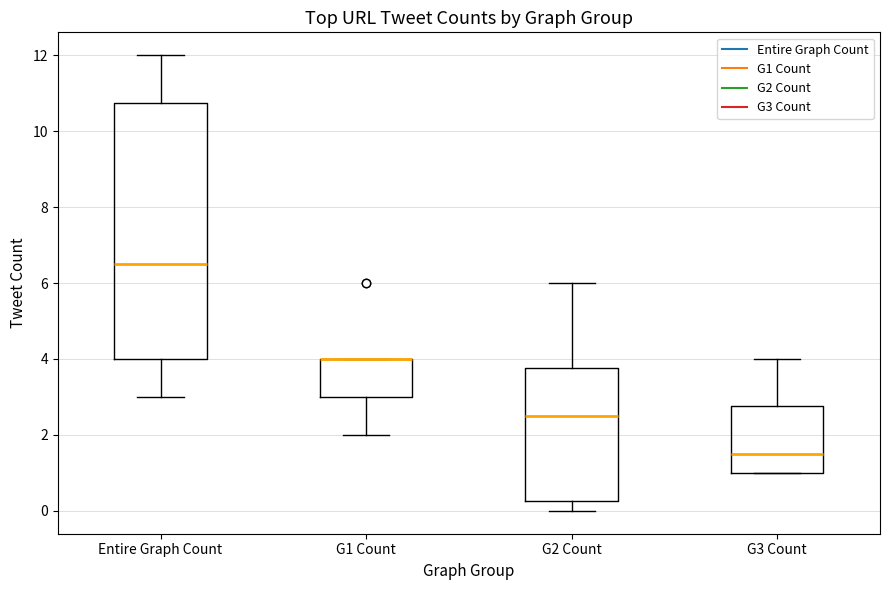

Which box is the tallest, from its lower edge to its upper edge?

Entire Graph Count